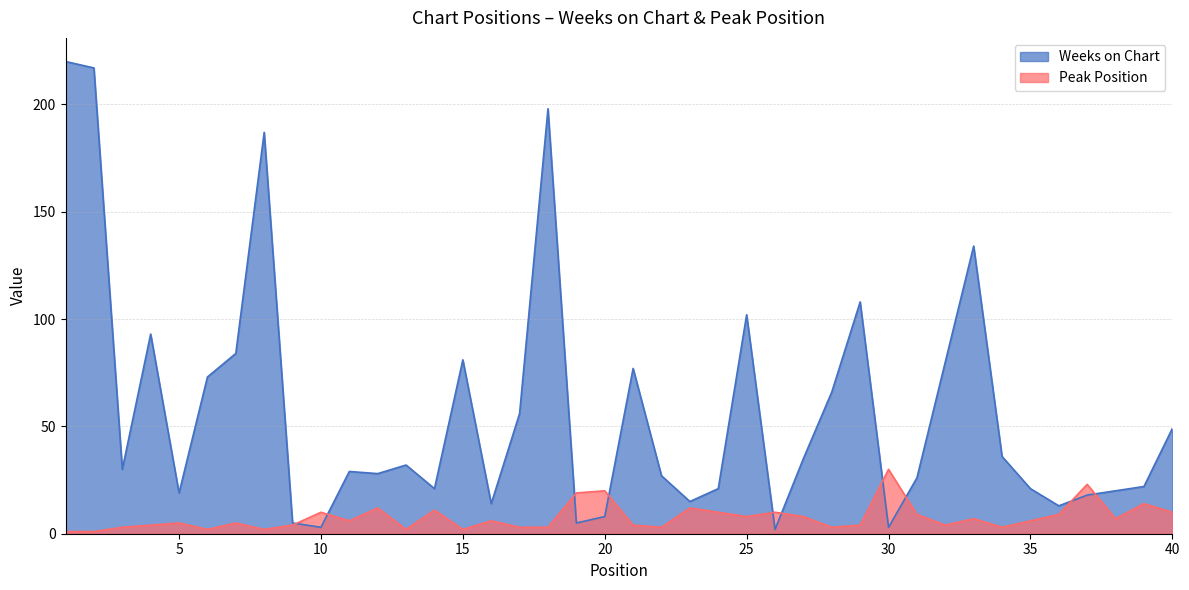

The Peak Position series shows 2 at 4. True or false?

False